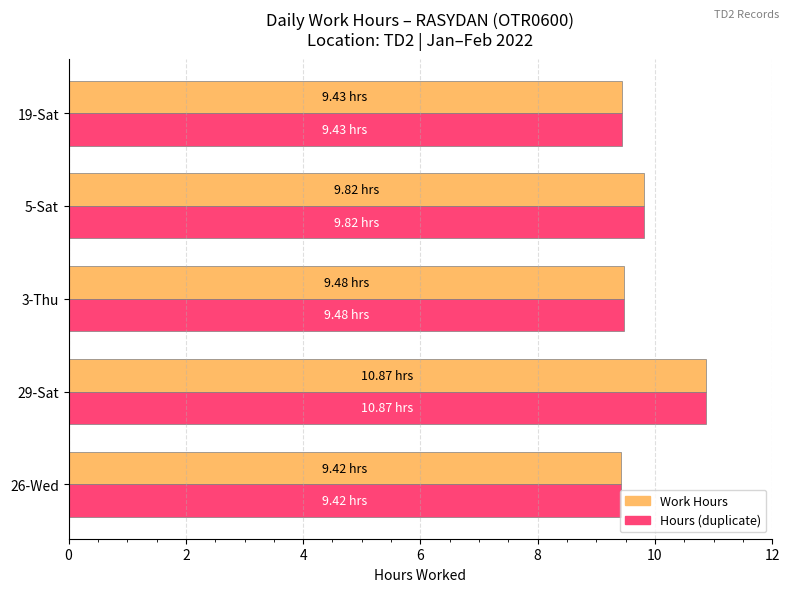

What is the total value across all series at 5-Sat?

19.6